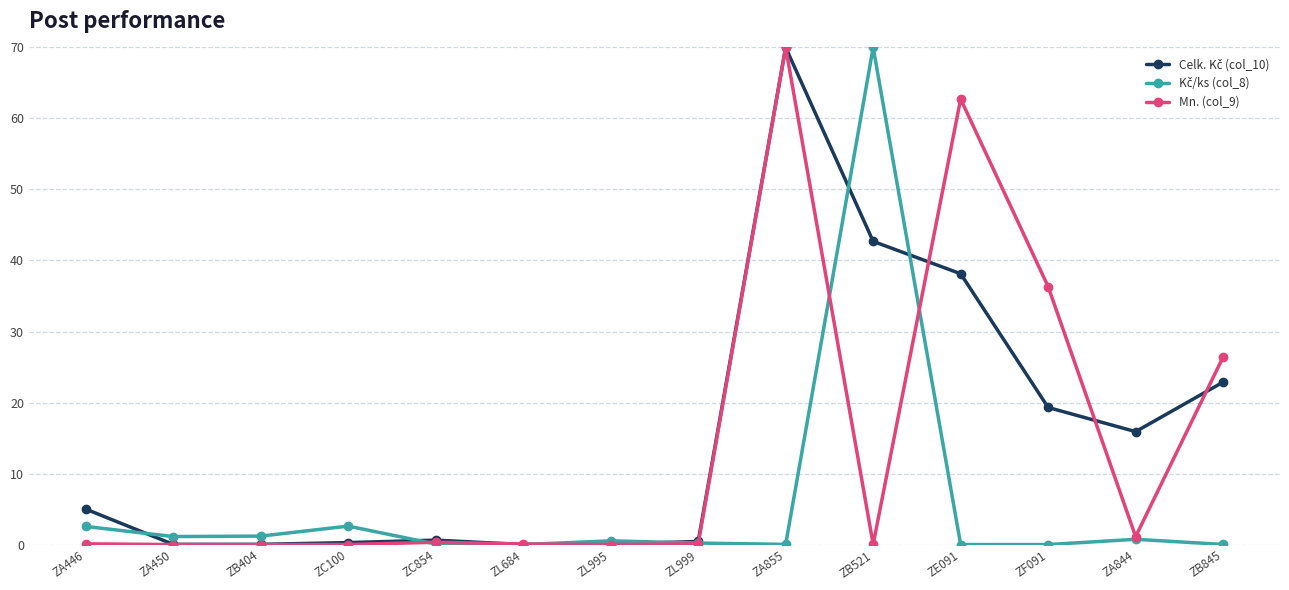

What is the label of the 3rd point from the right?

ZF091